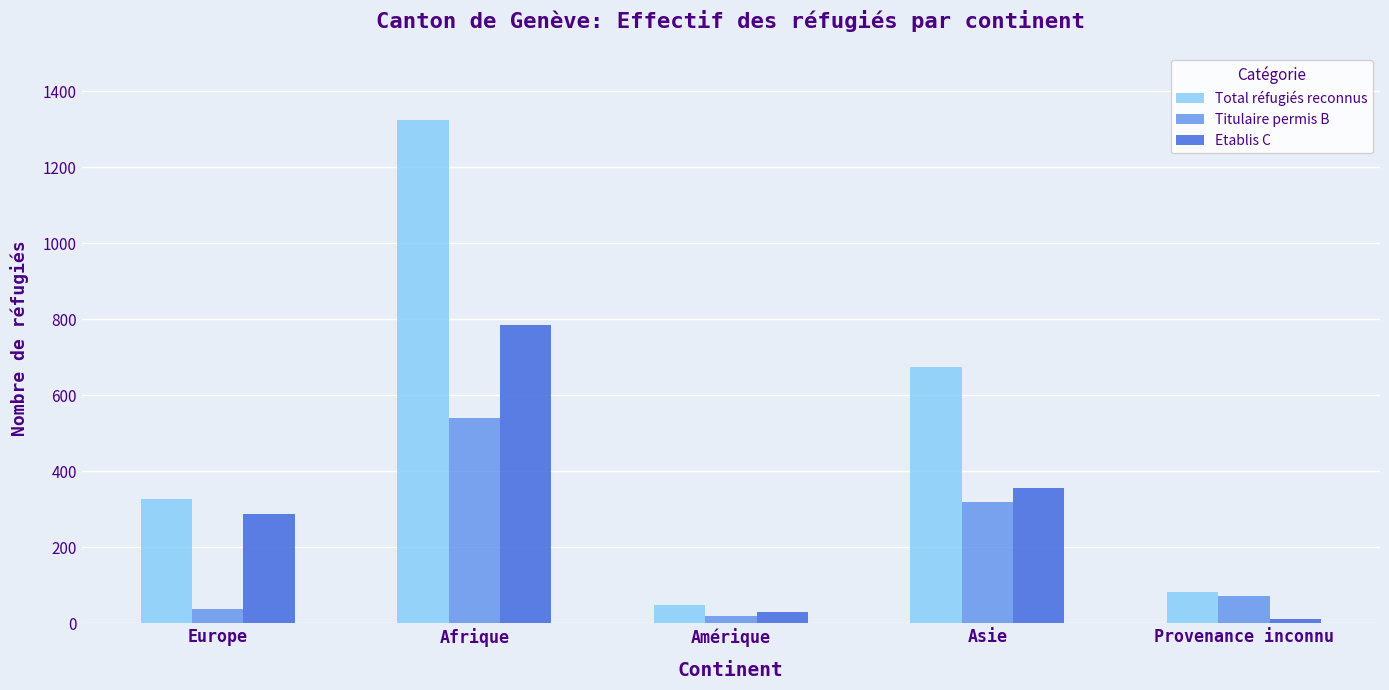

At how many categories does at least one series exceed 734?

1